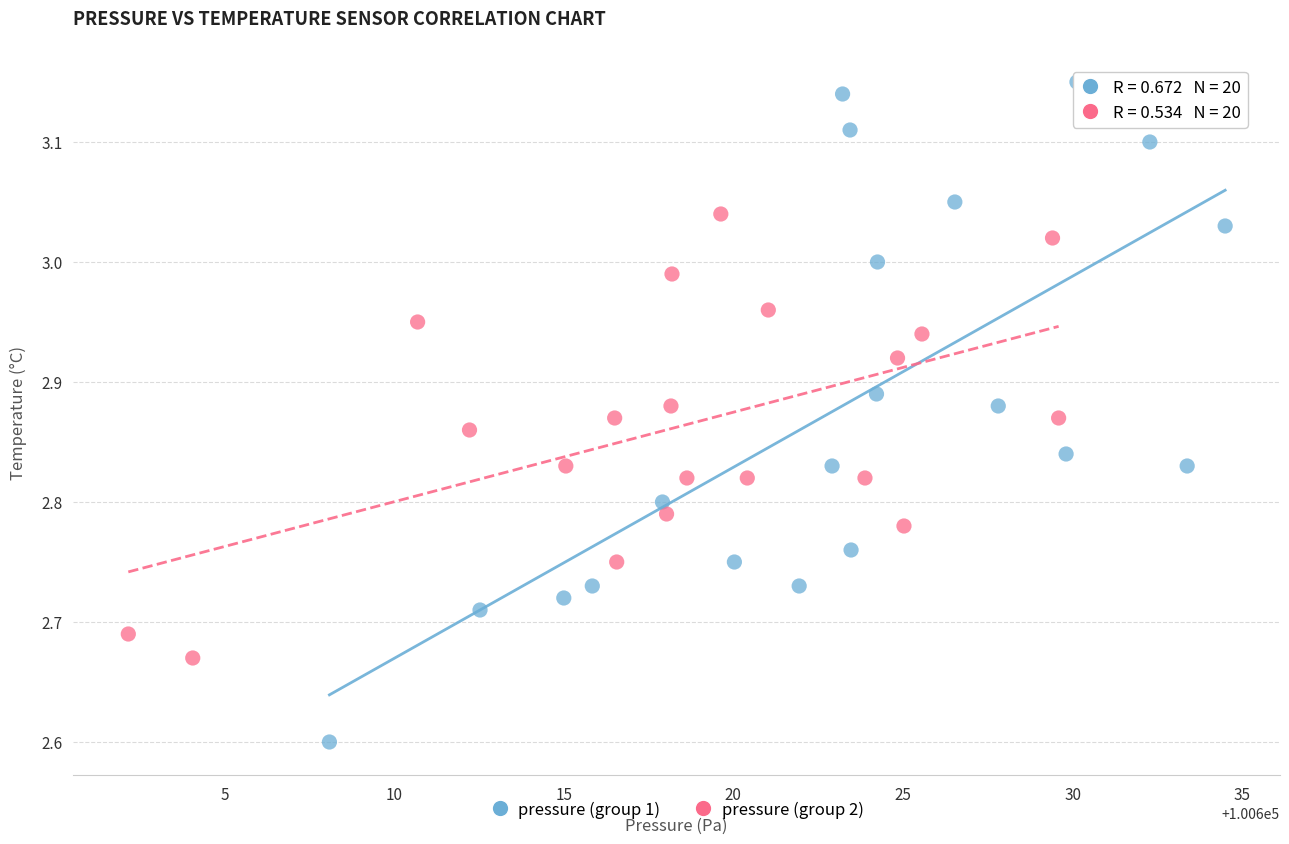

What are all the series names shown in the legend?

pressure (group 1), pressure (group 2)